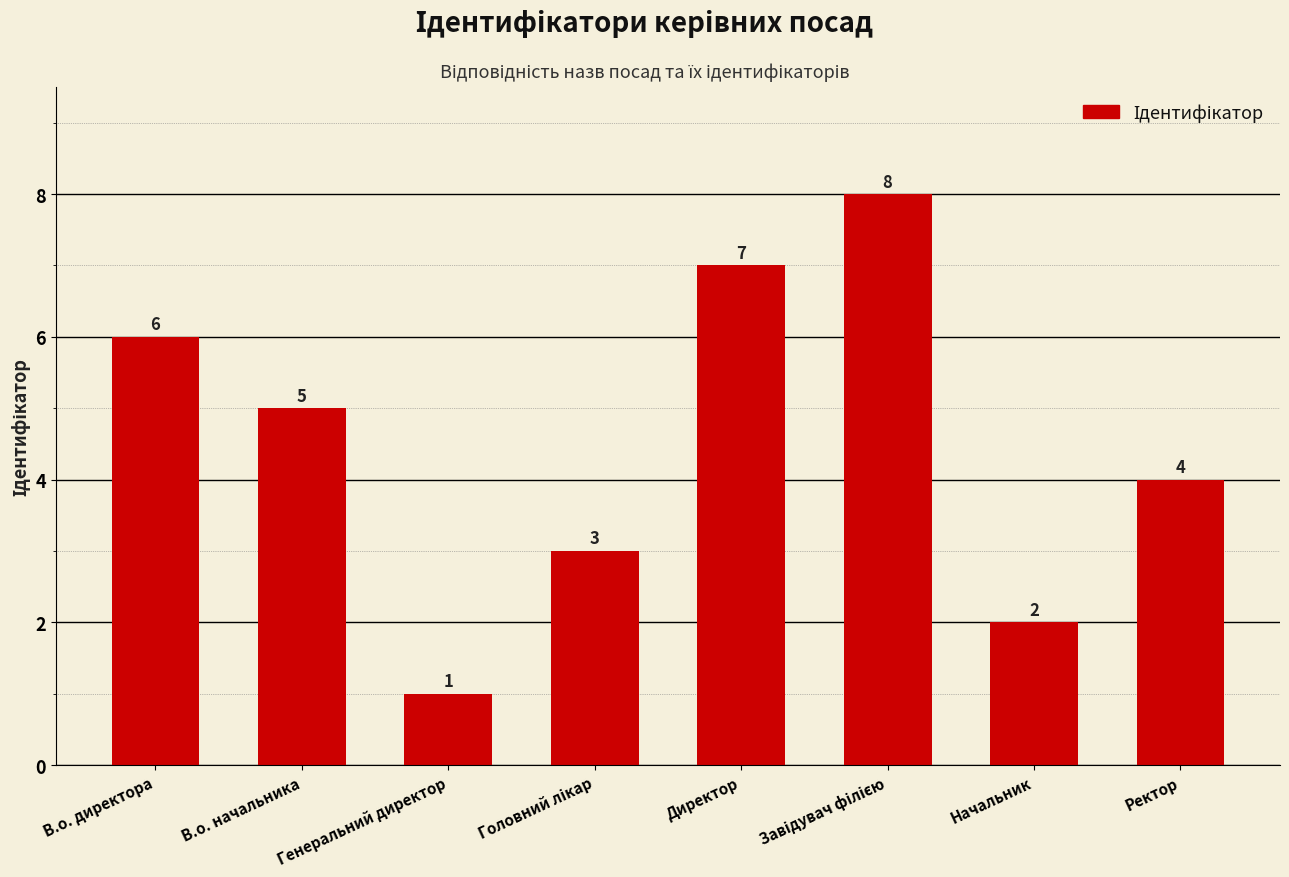

What is the maximum value shown in the chart?

8